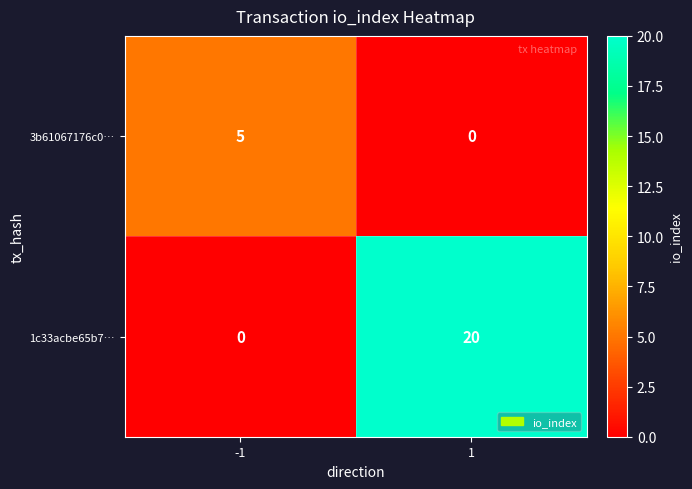

At which category is the sum across all series the highest?

1